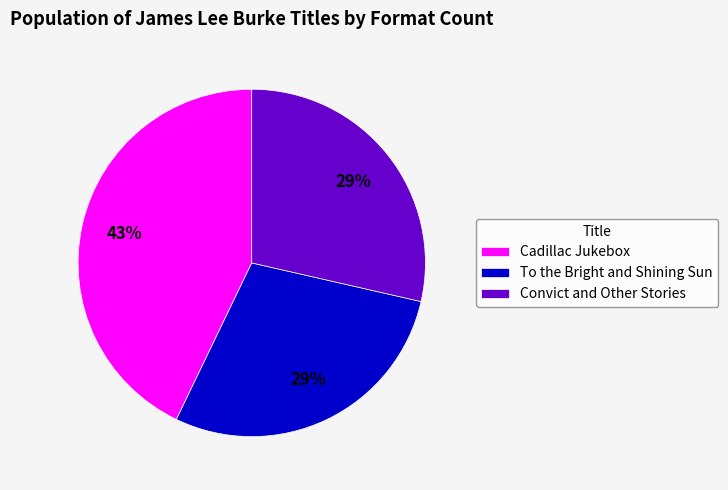

What is the largest slice in the pie chart?

Cadillac Jukebox